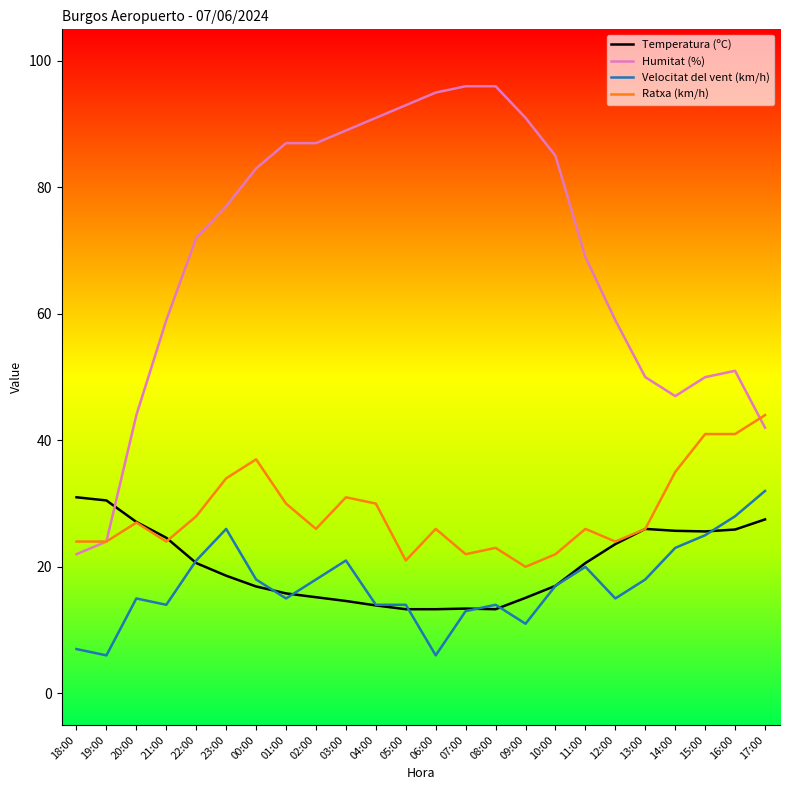

True or false: Velocitat del vent (km/h) and Ratxa (km/h) intersect in this chart.

False